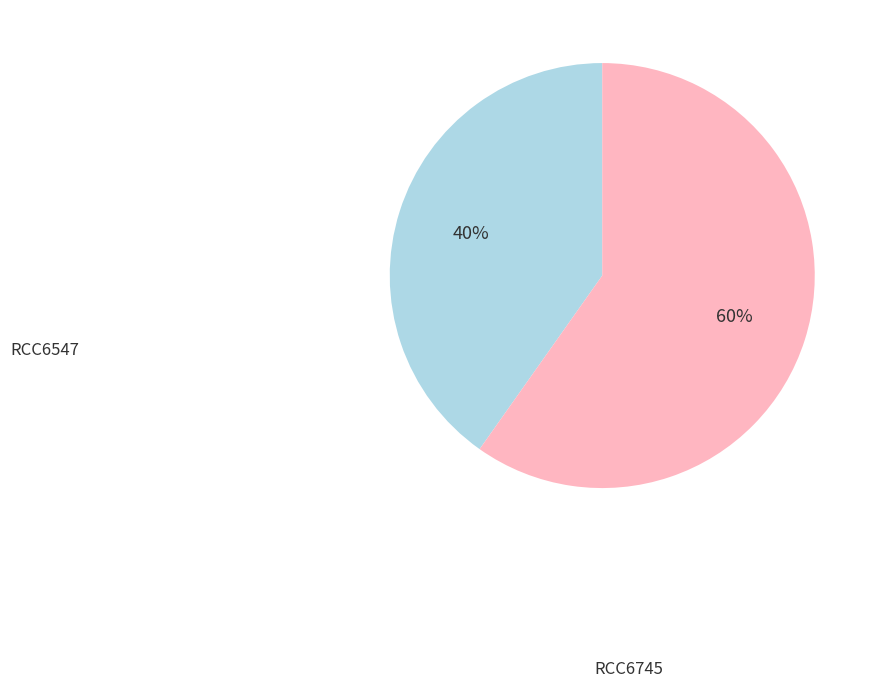

Which category has the smallest portion of the pie?

RCC6547